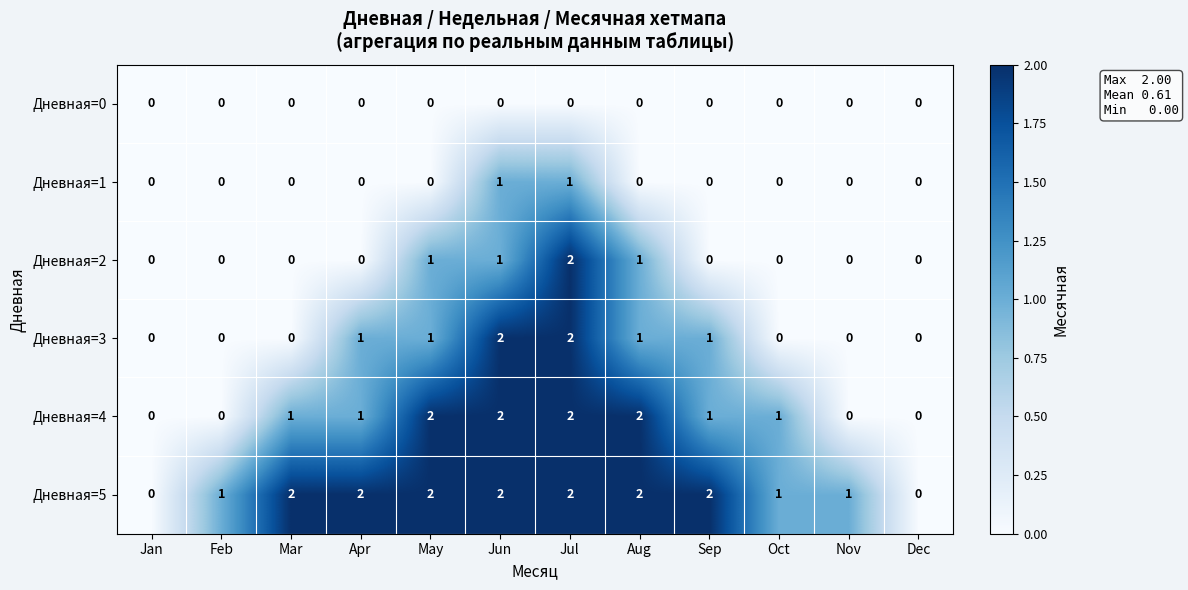

Between Feb and Aug, which series saw the biggest shift?

Дневная=4